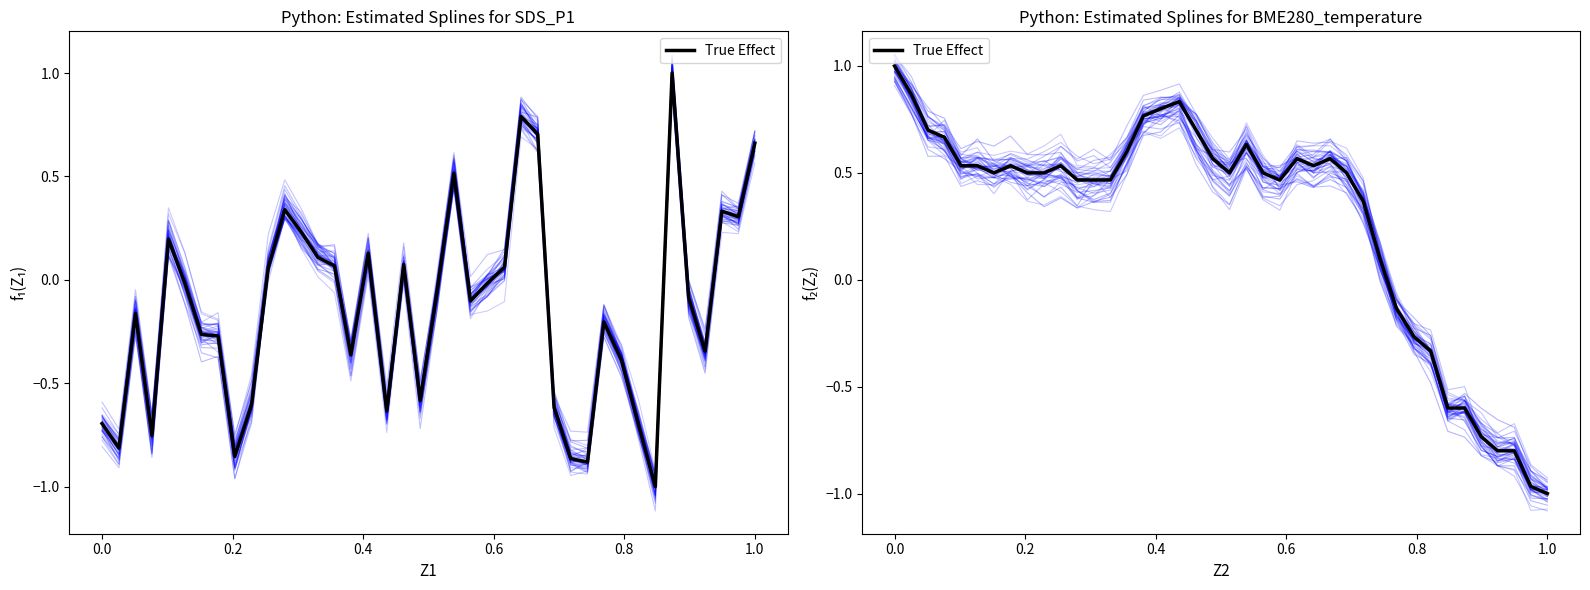

Reading left to right, extract all data points from this chart.

1.0	0.9	0.7	0.7	0.5	0.5	0.5	0.5	0.5	0.5	0.5	0.5	0.5	0.5	0.6	0.8	0.8	0.8	0.7	0.6	0.5	0.6	0.5	0.5	0.6	0.5	0.6	0.5	0.4	0.1	-0.1	-0.3	-0.3	-0.6	-0.6	-0.7	-0.8	-0.8	-1.0	-1.0